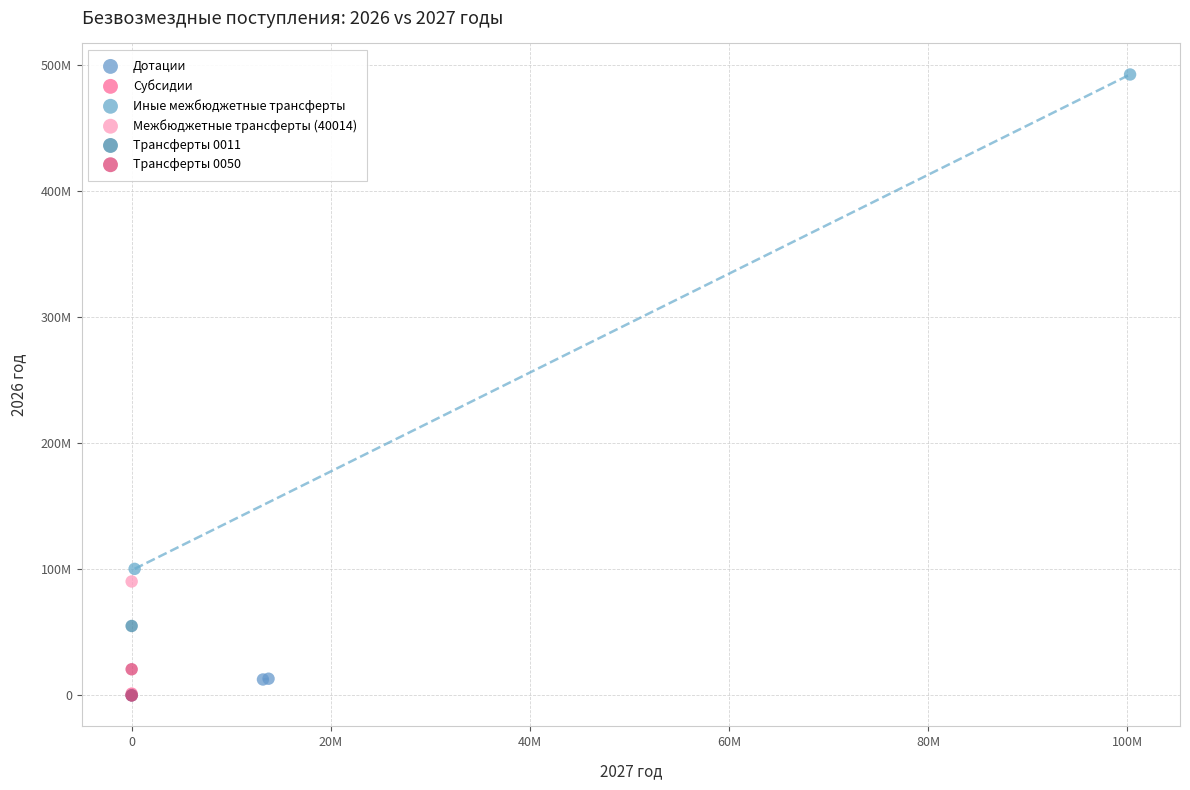

Which series has the largest Y range (max minus min)?

Иные межбюджетные трансферты